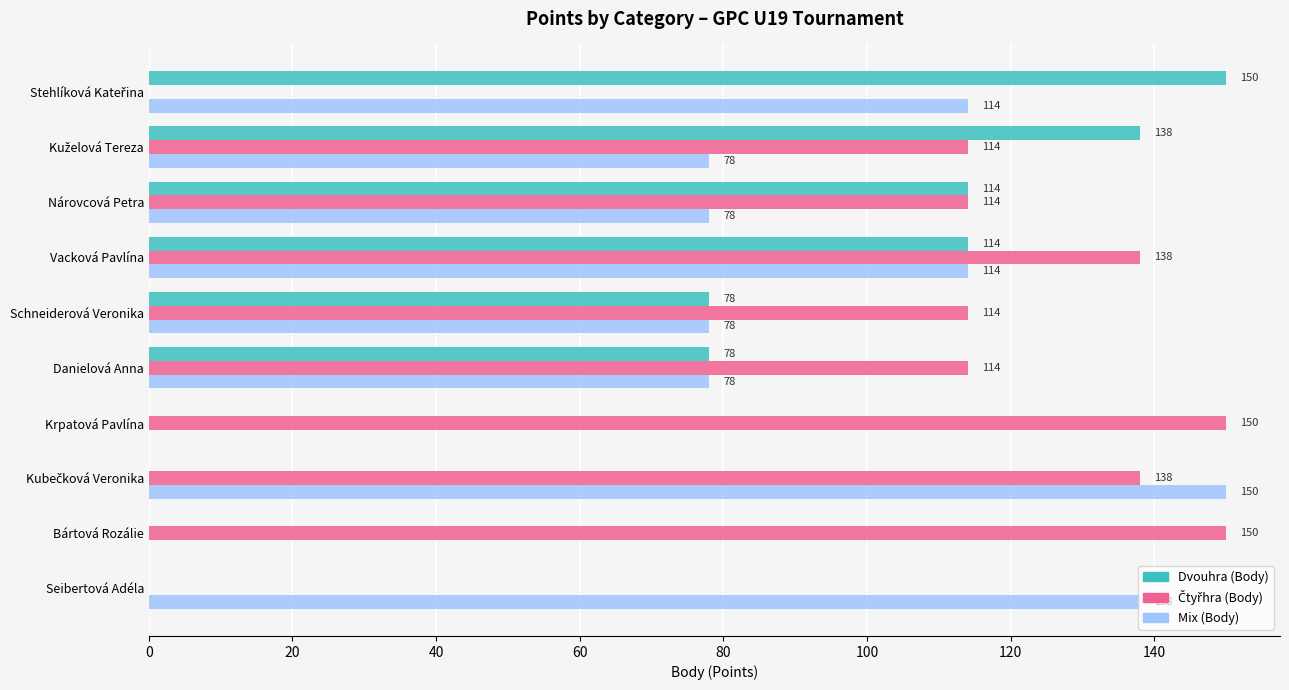

What is the maximum value shown in the chart?

150